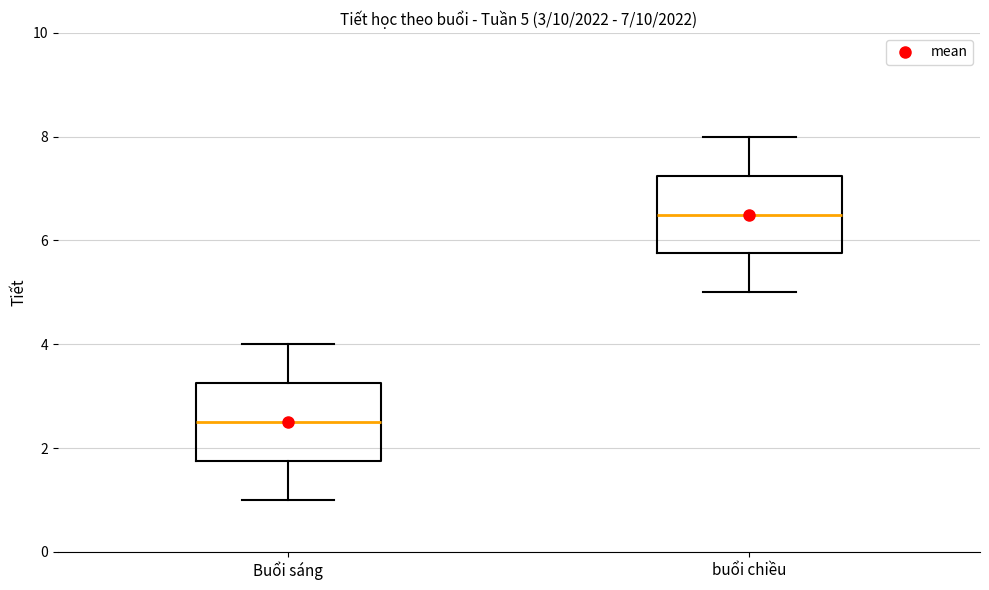

Which box has the highest median line?

buổi chiều